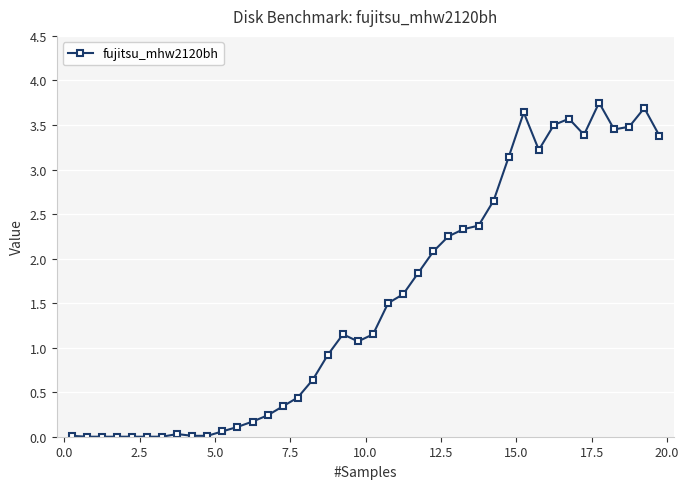

What is the average value?

1.5